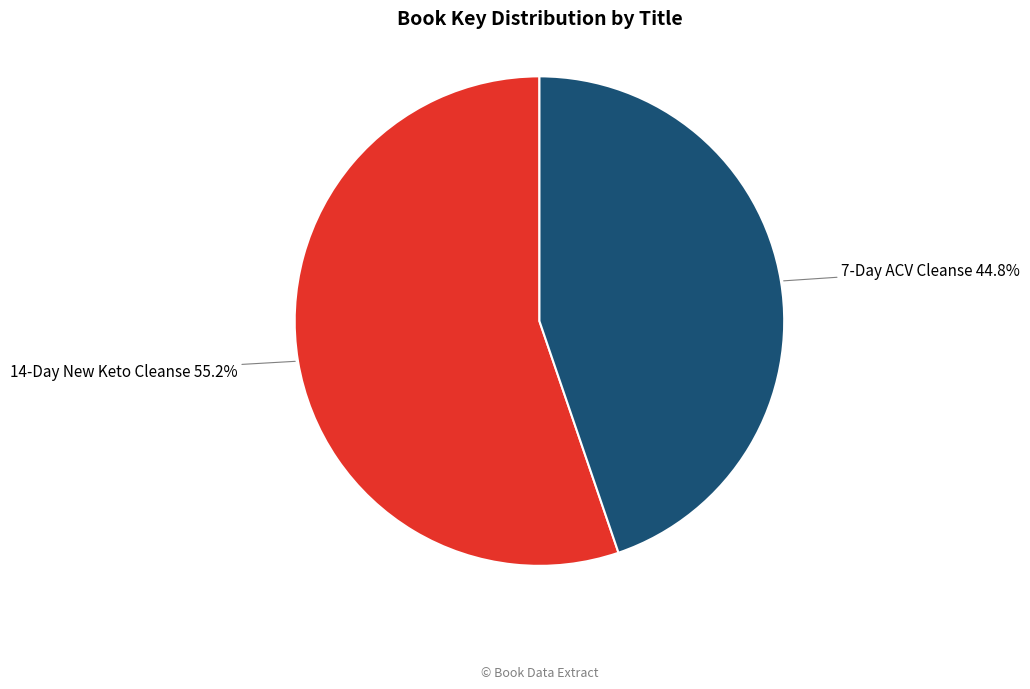

Does any single category account for the majority?

Yes